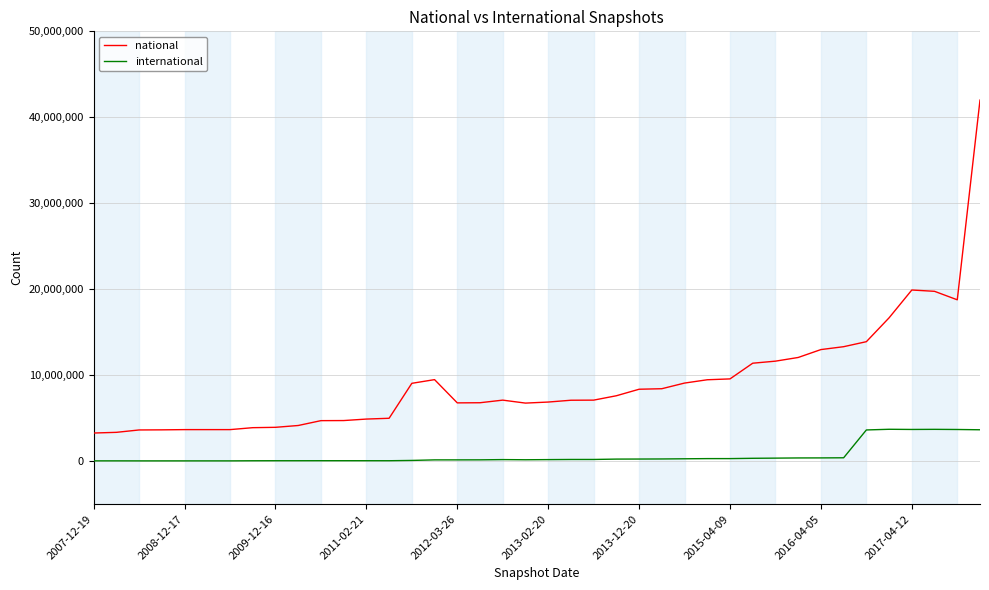

What is the difference between the maximum and minimum values in the international series?

3675720